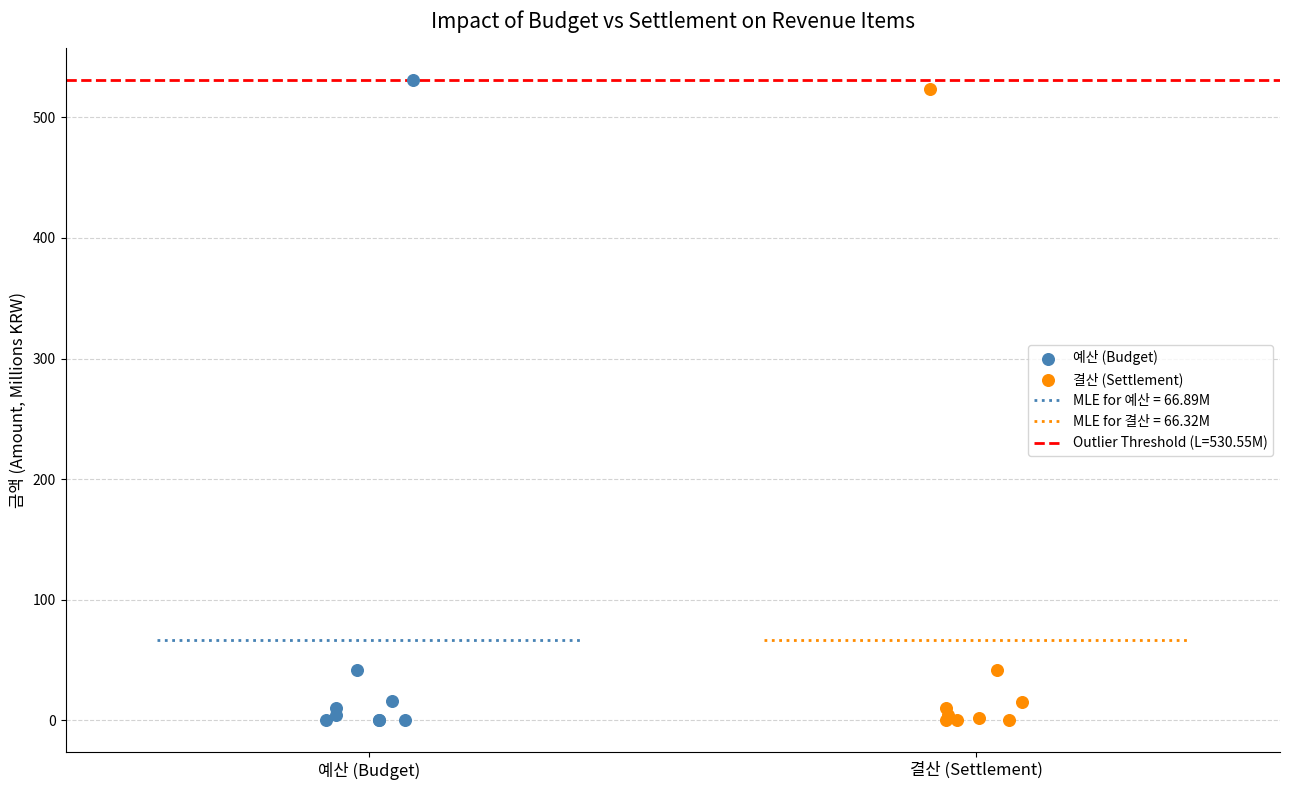

Which series contains the highest Y value?

예산 (Budget)